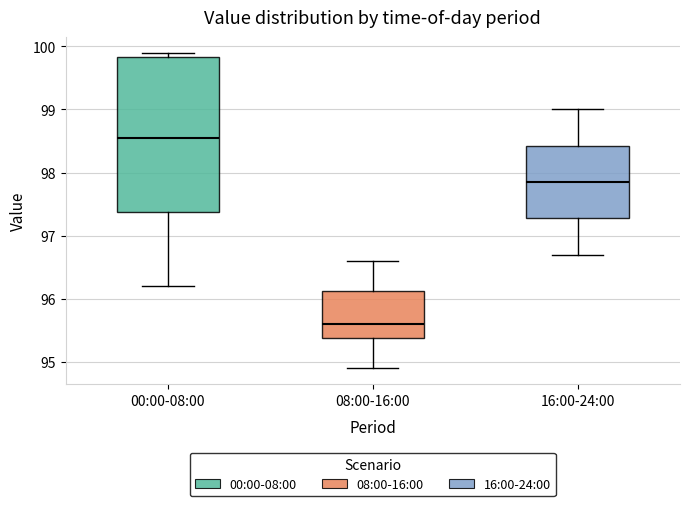

Which box is the tallest, from its lower edge to its upper edge?

00:00-08:00